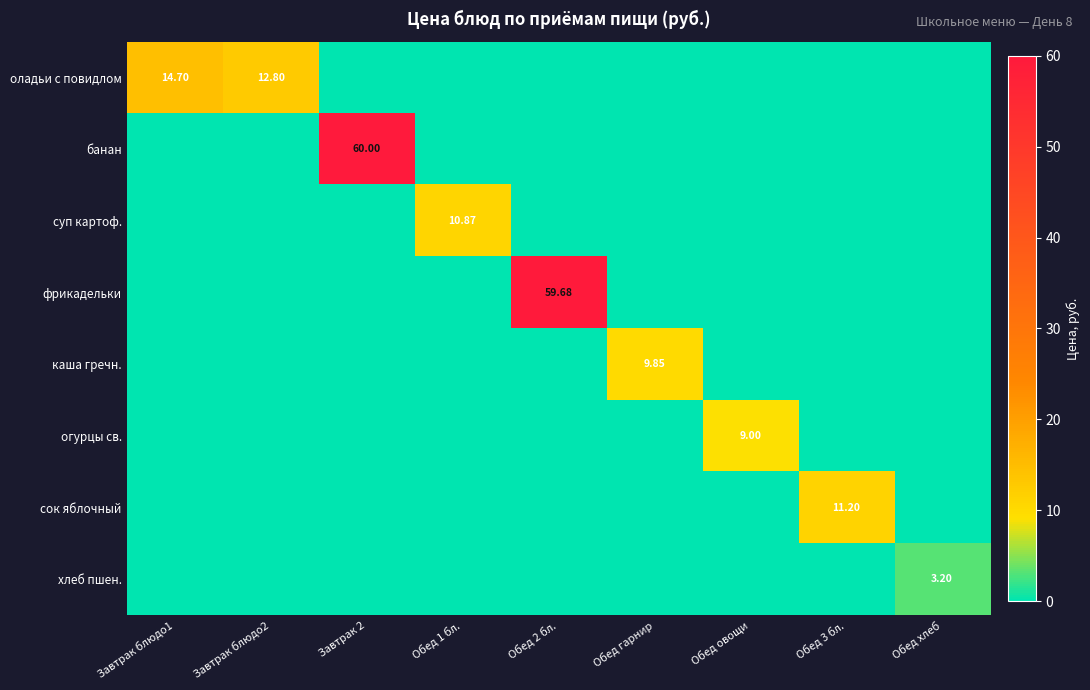

Between Обед 2 бл. and Обед хлеб, which series saw the biggest shift?

фрикадельки